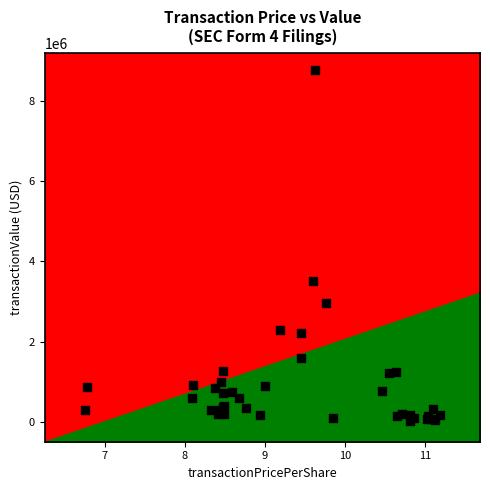

What Y value in the scatter plot is closest to 4389129?

3507389